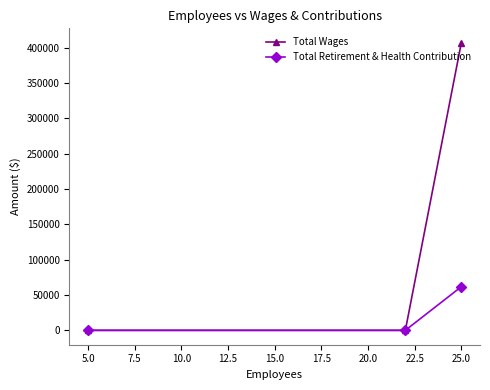

Which series has the largest total across all categories?

Total Wages